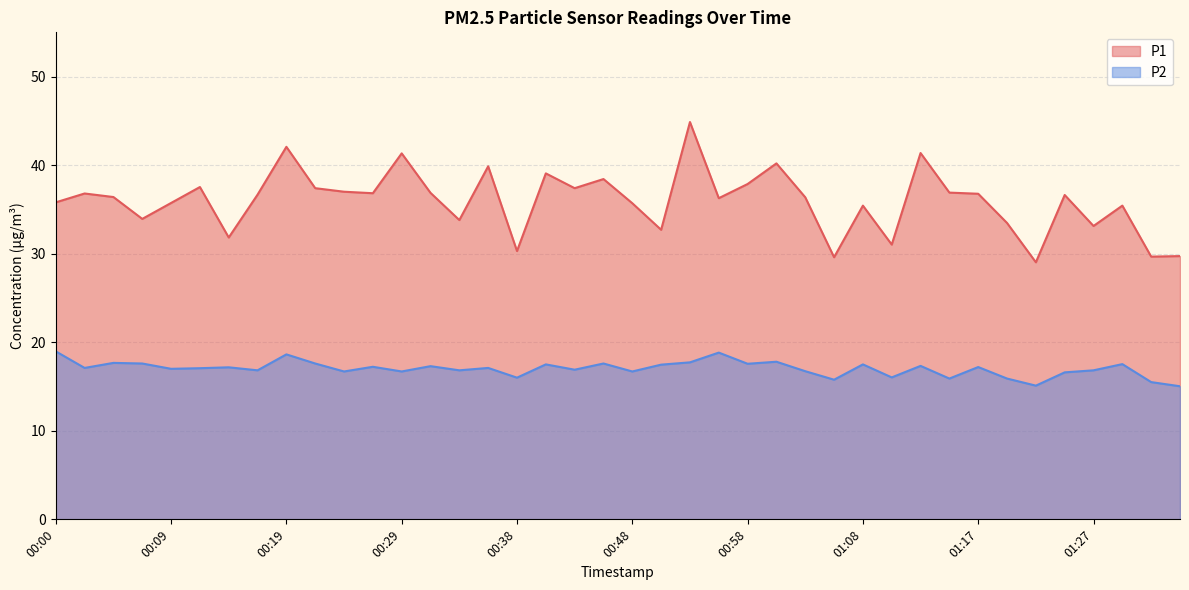

Which series has the largest total across all categories?

P1